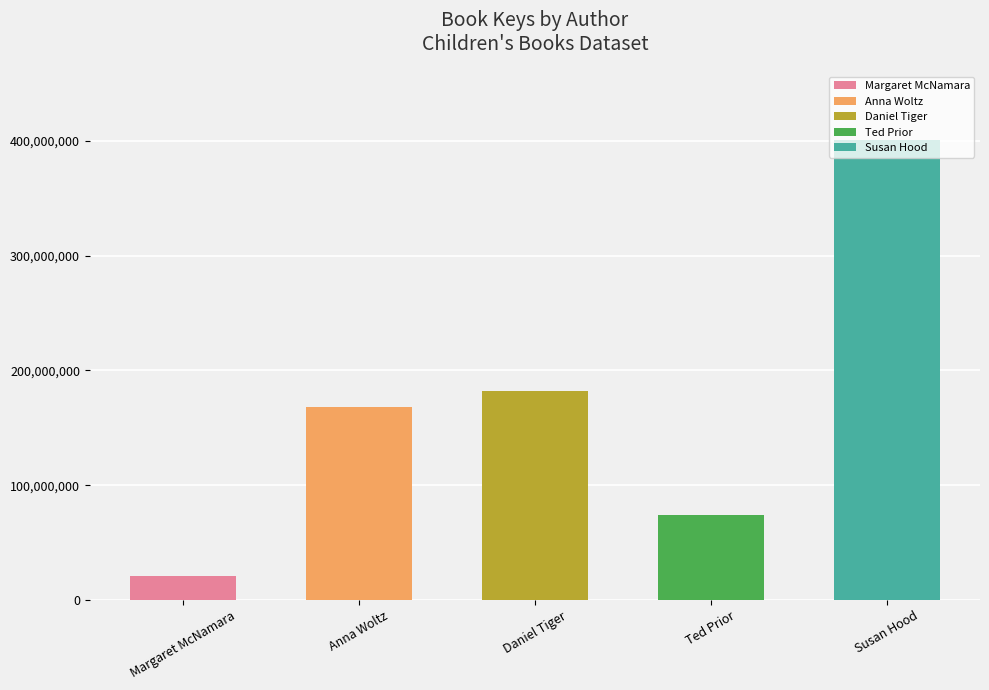

True or false: the data shows 168428630 at Anna Woltz.

True